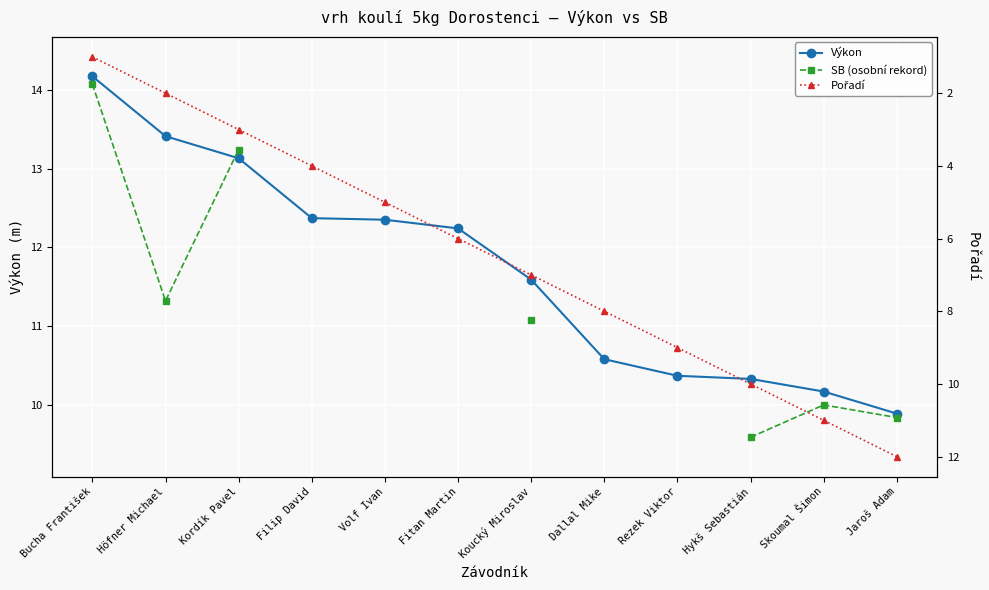

At which label is SB (osobní rekord) closest to 11?

Koucký Miroslav